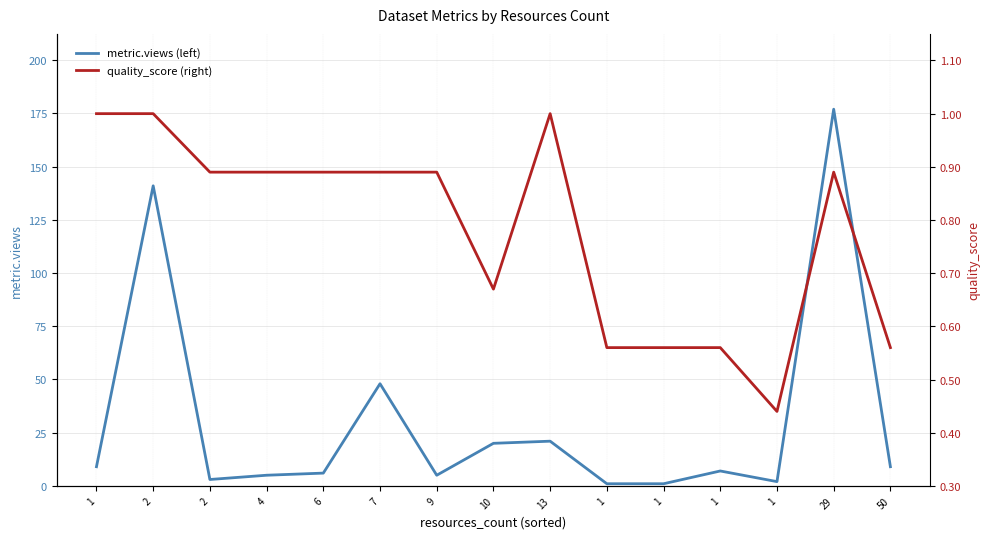

Reading left to right, list all the values displayed in this chart.

metric.views (left): 9.0	141.0	3.0	5.0	6.0	48.0	5.0	20.0	21.0	1.0	1.0	7.0	2.0	177.0	9.0
quality_score (right): 1.0	1.0	0.9	0.9	0.9	0.9	0.9	0.7	1.0	0.6	0.6	0.6	0.4	0.9	0.6